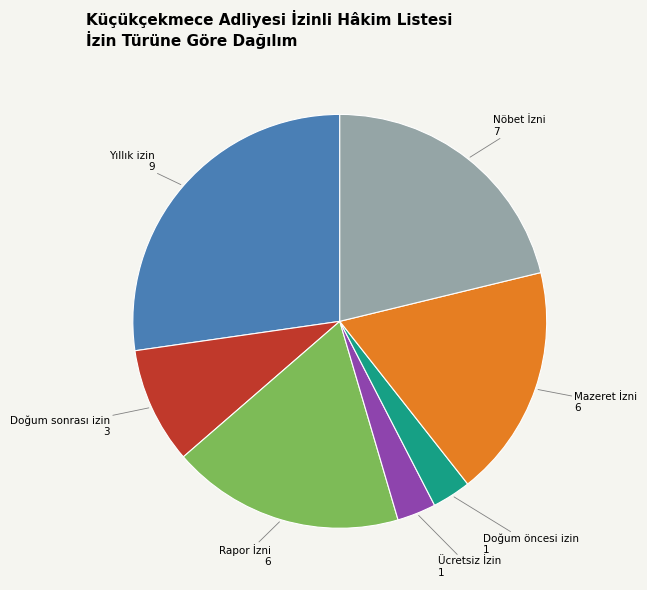

Is there any slice that represents more than half of the pie?

No